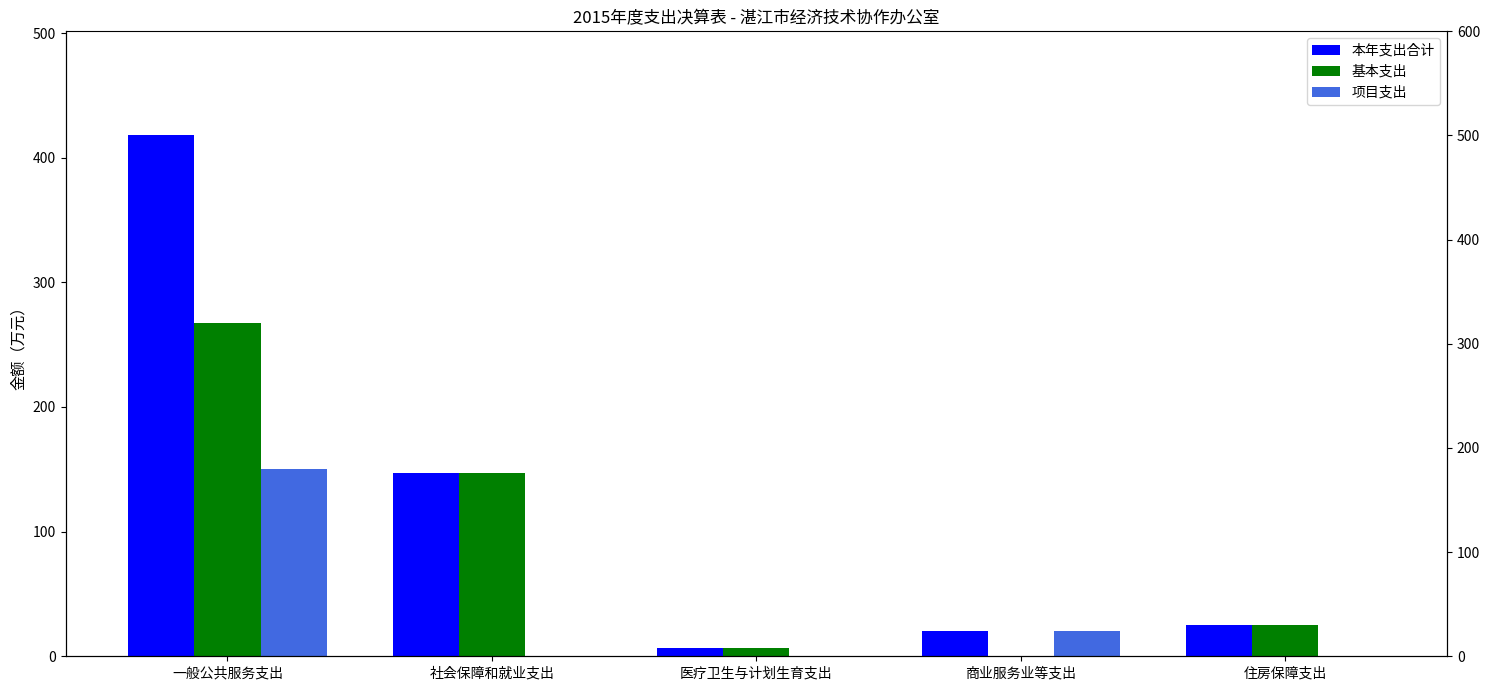

Between 住房保障支出 and 社会保障和就业支出, which is larger?

社会保障和就业支出